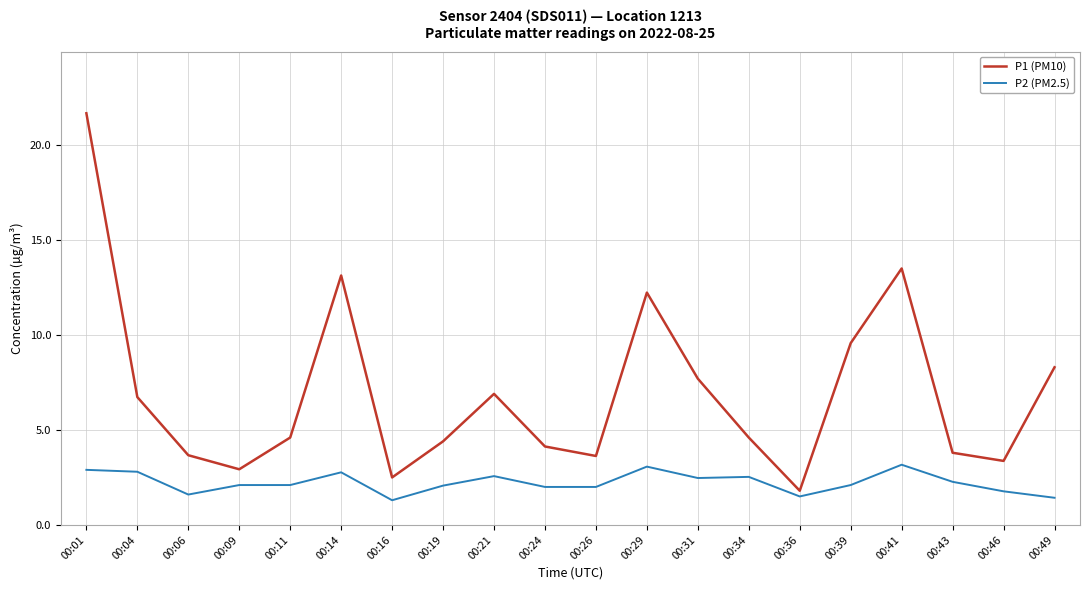

The value of P2 (PM2.5) at 00:24 is 3.6. True or false?

False